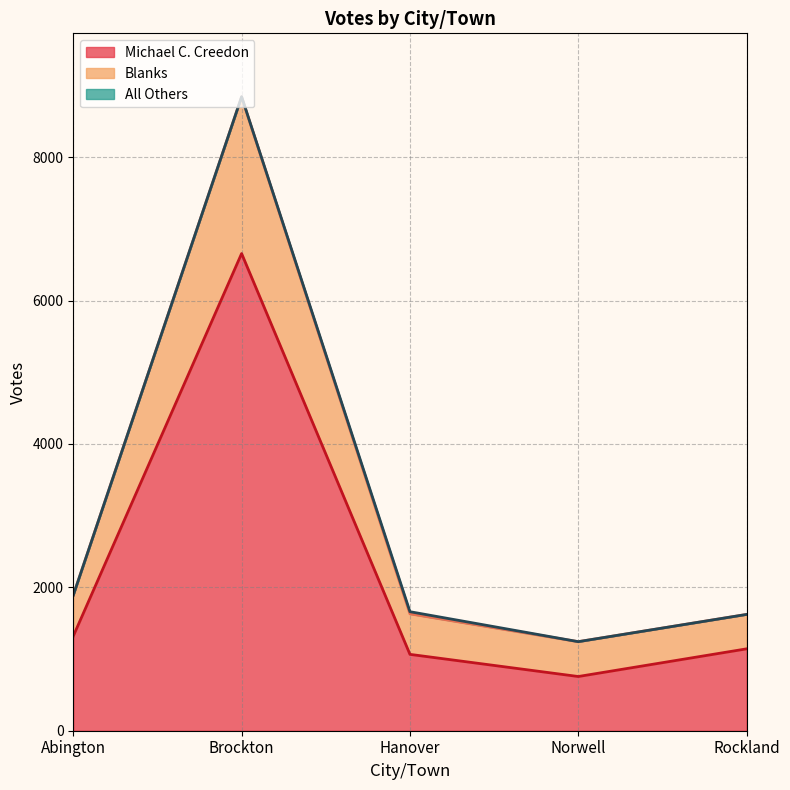

The value of Michael C. Creedon at Abington is 1319. True or false?

True